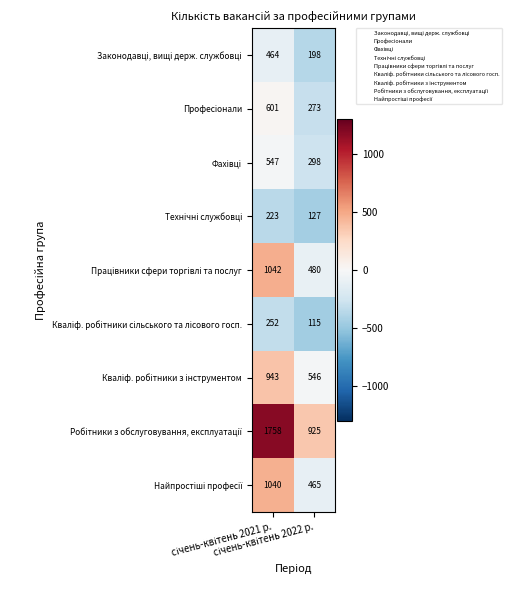

What is the minimum value shown in the chart?

115